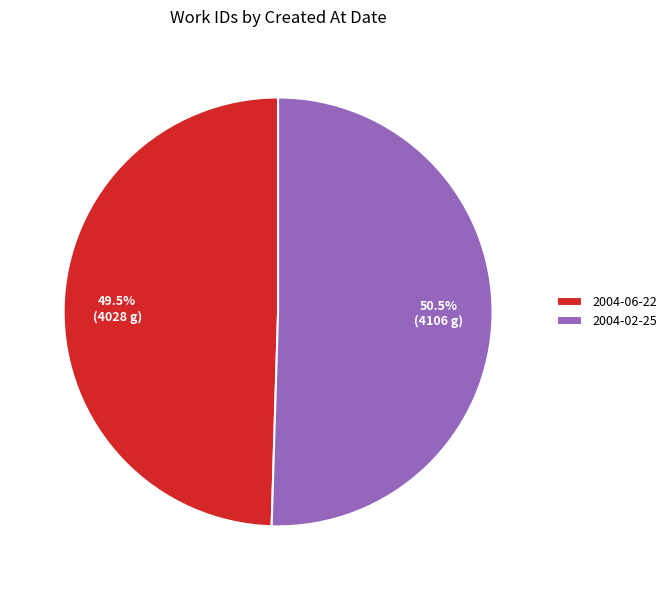

Do 2004-06-22 and 2004-02-25 together represent more than half of the pie?

Yes